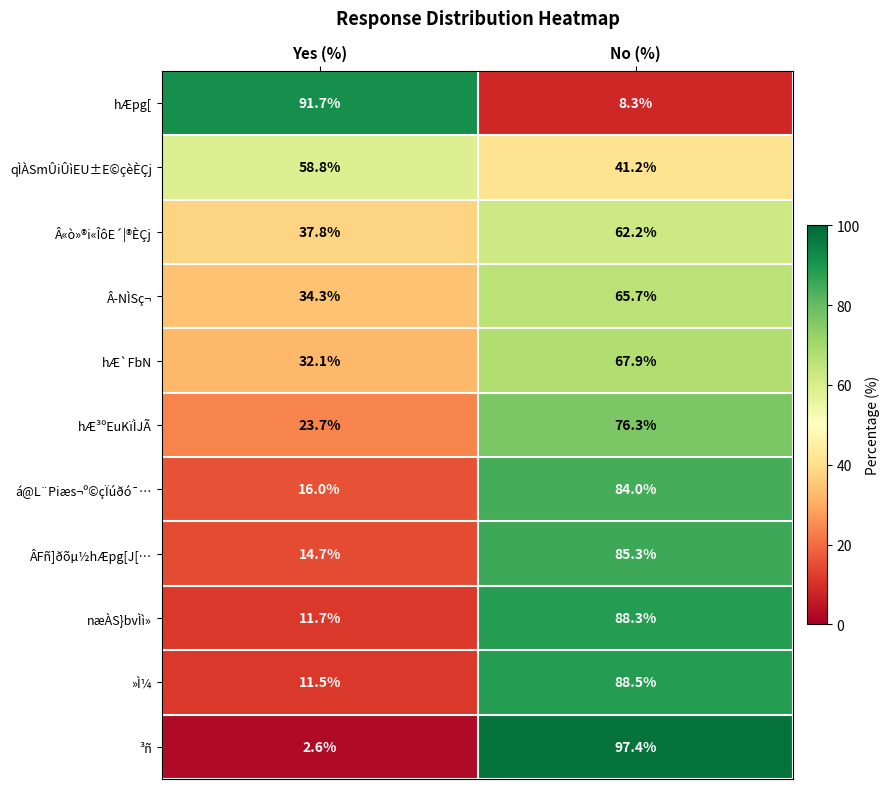

How many distinct data groups are displayed?

11